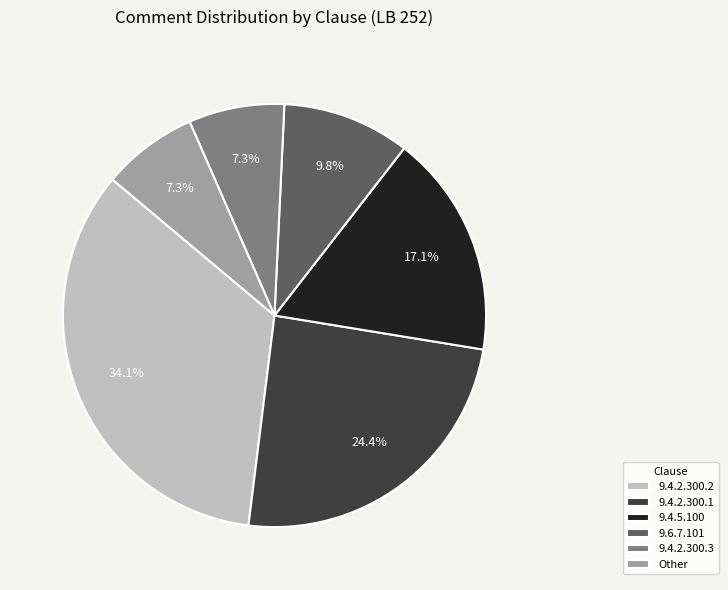

What percentage is the 9.4.2.300.1 slice, to the nearest percent?

24%